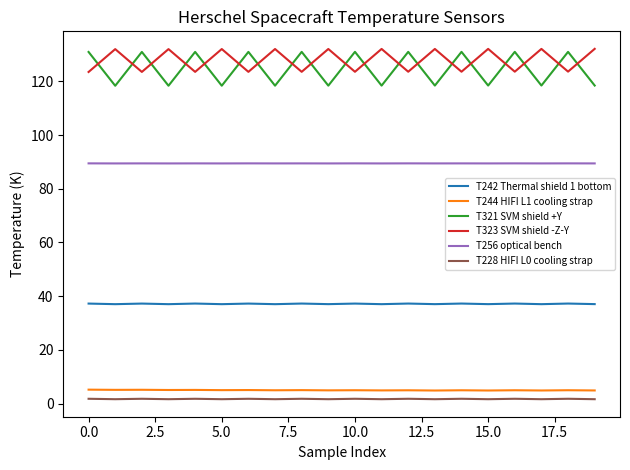

What is the average value of the T242 Thermal shield 1 bottom series?

37.2